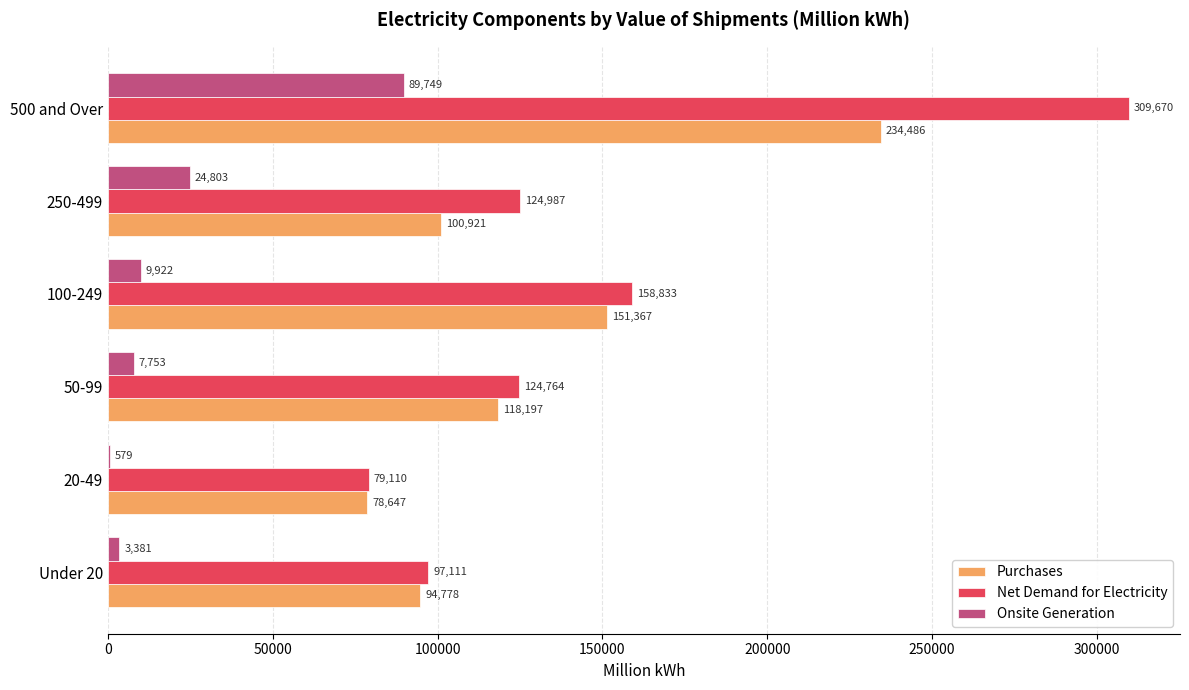

What is the sum of all Onsite Generation values?

136187